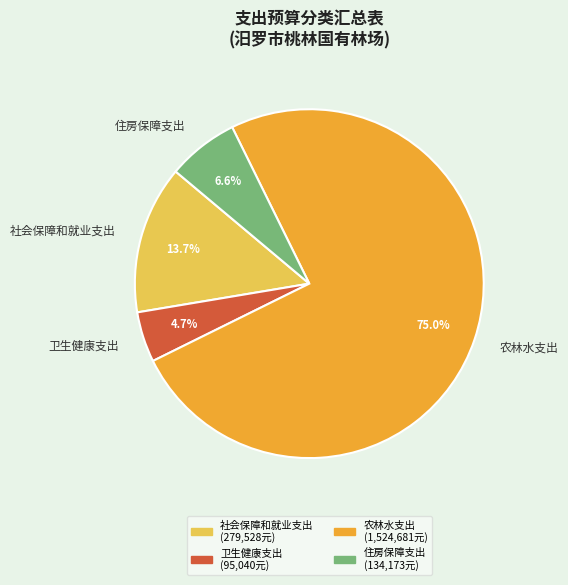

What is the largest slice in the pie chart?

农林水支出